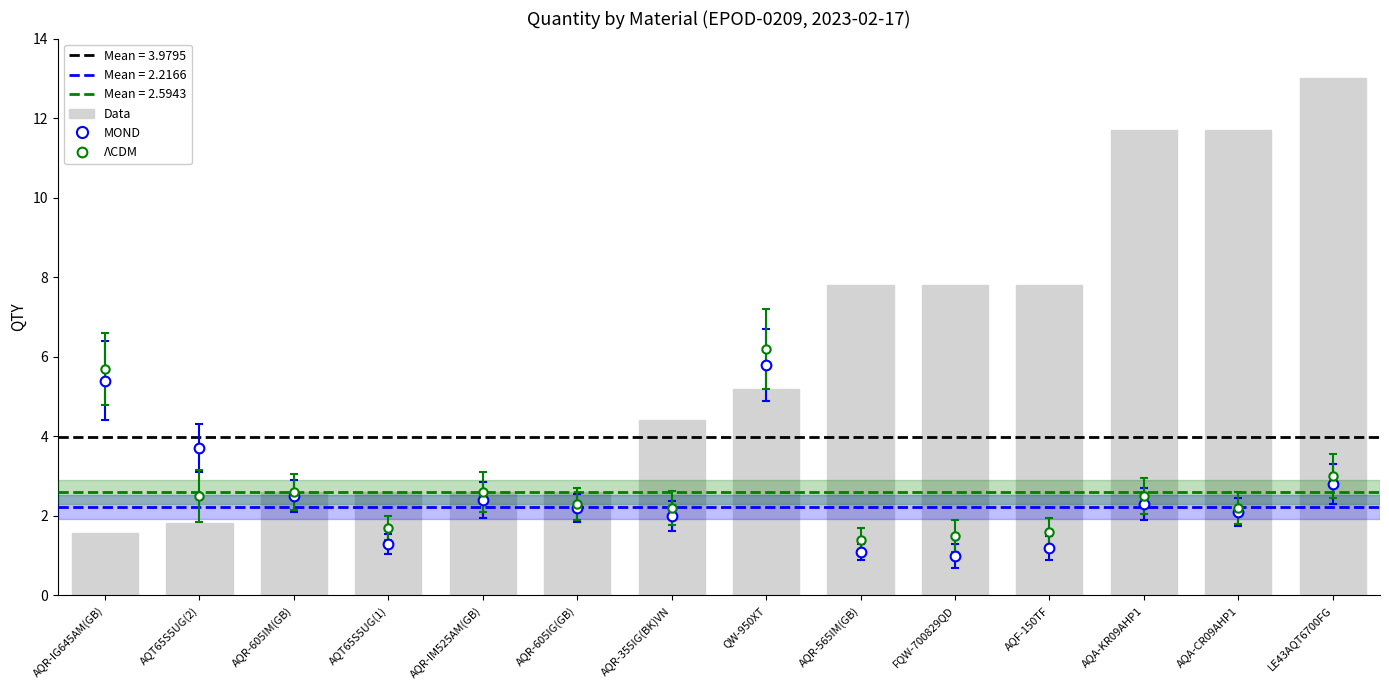

Reading right to left, transcribe all the data shown in this chart.

13.0	11.7	11.7	7.8	7.8	7.8	5.2	4.4	2.6	2.6	2.6	2.6	1.8	1.6